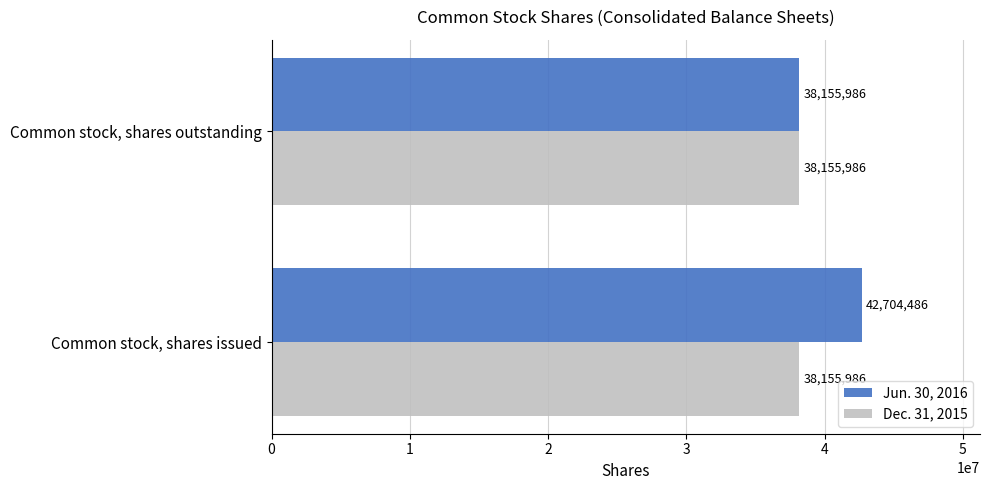

Which series has the largest range (max minus min)?

Jun. 30, 2016